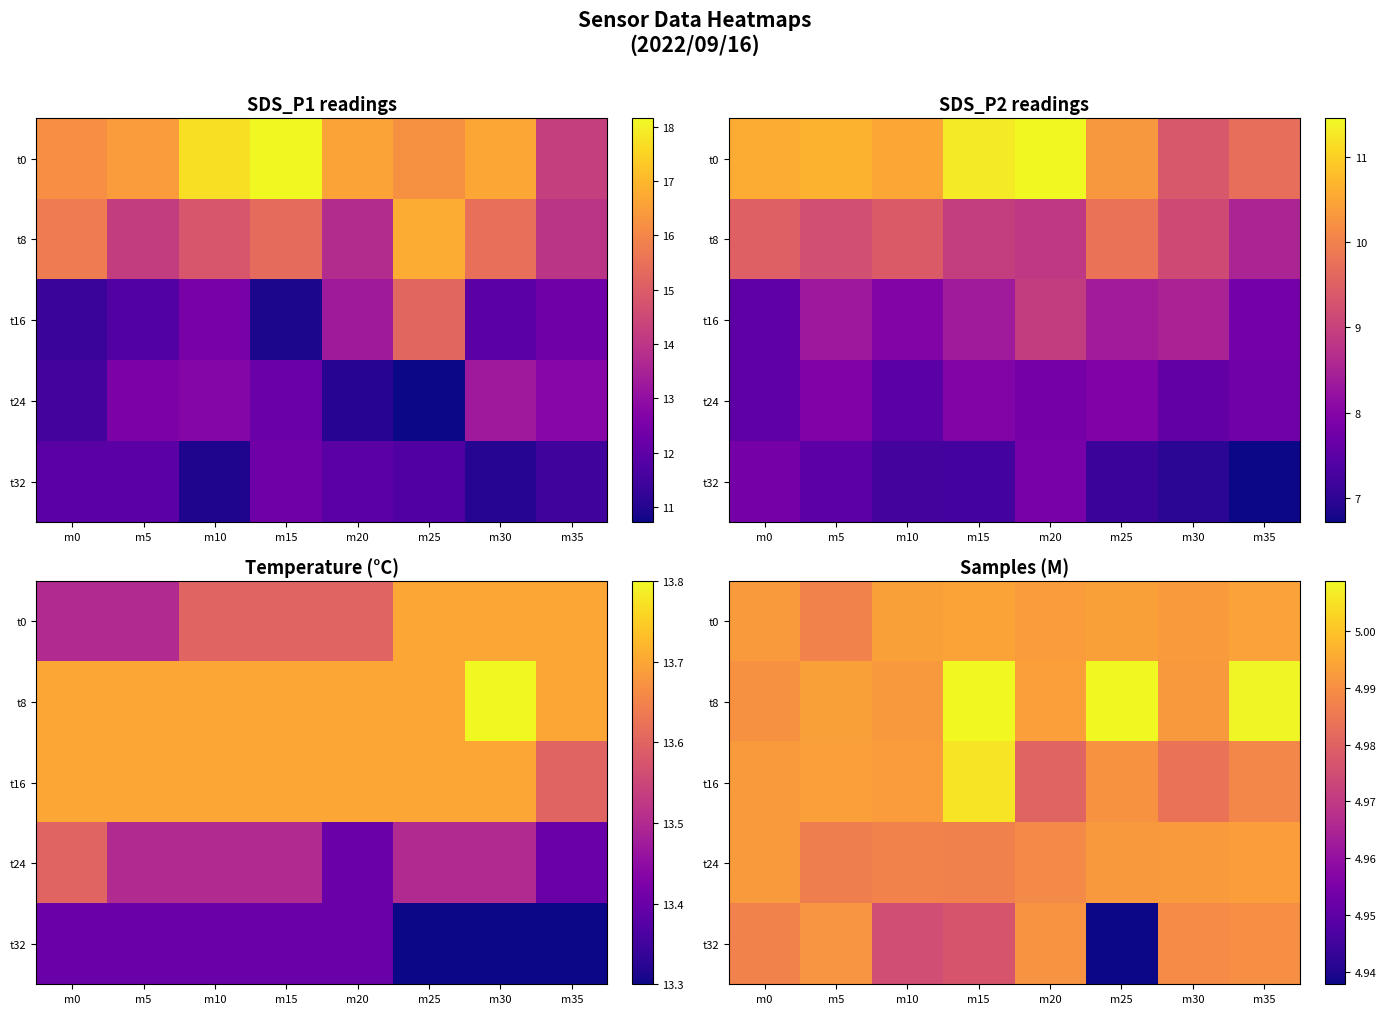

Which label corresponds to the largest value in the chart?

m25